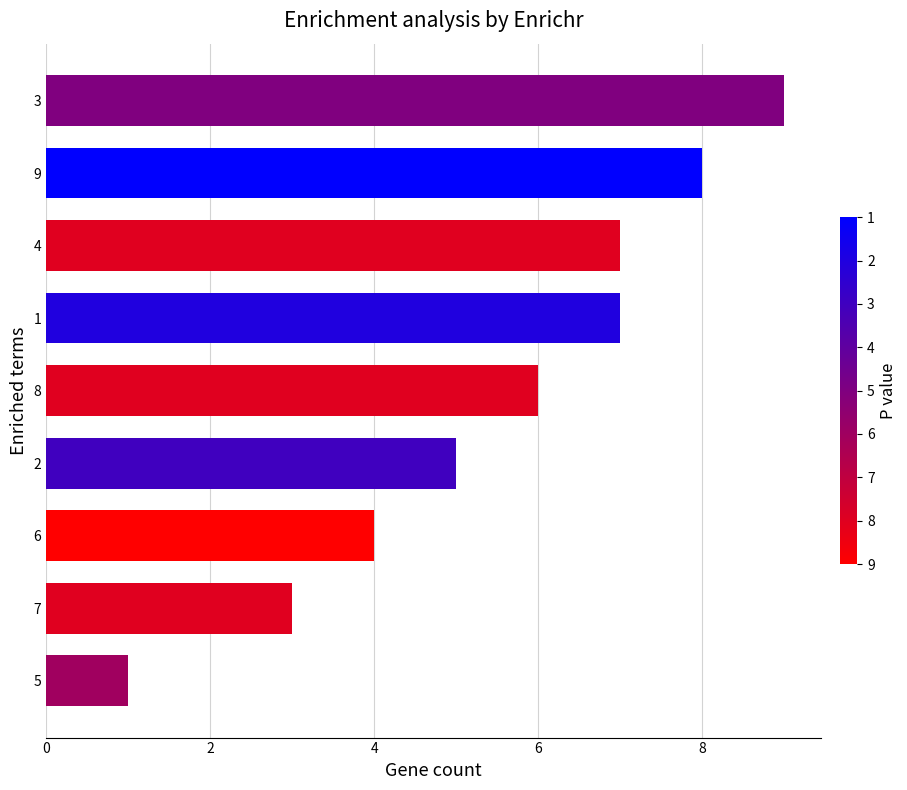

Read the value at 2.

5